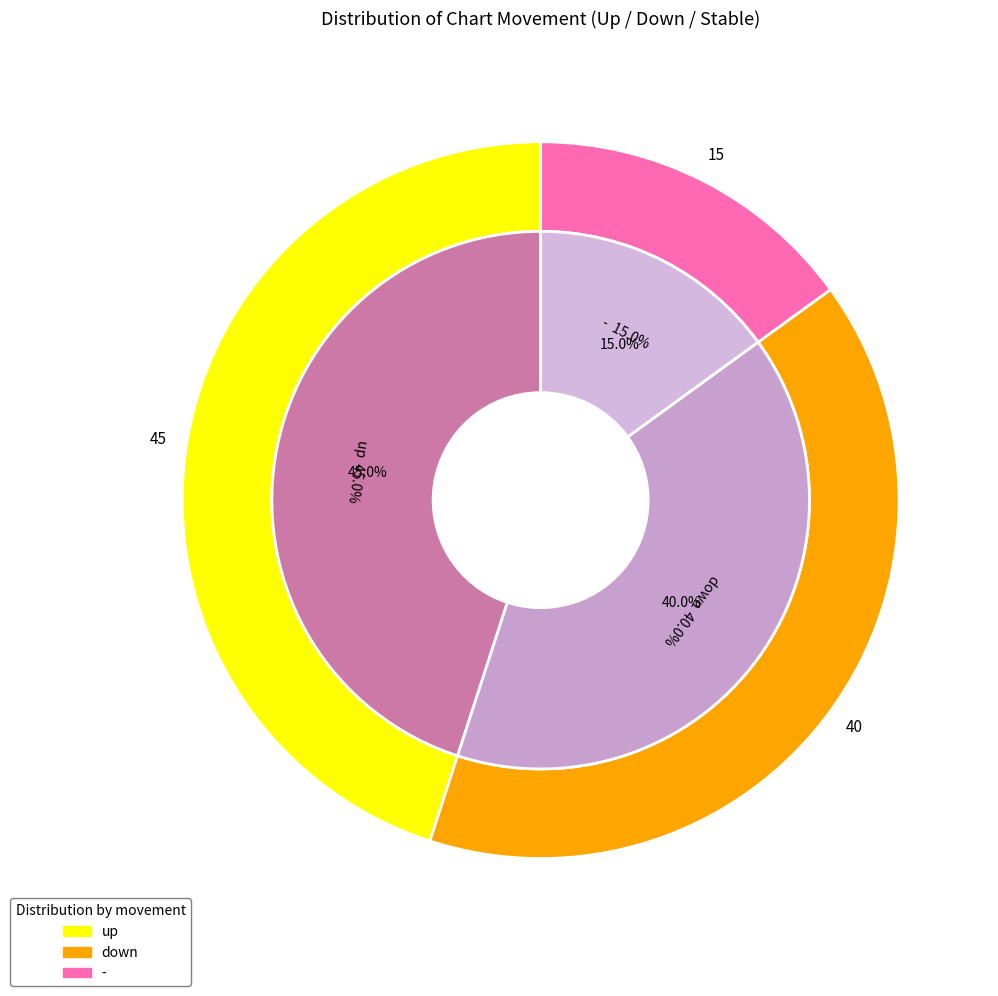

Is there any slice that represents more than half of the pie?

No